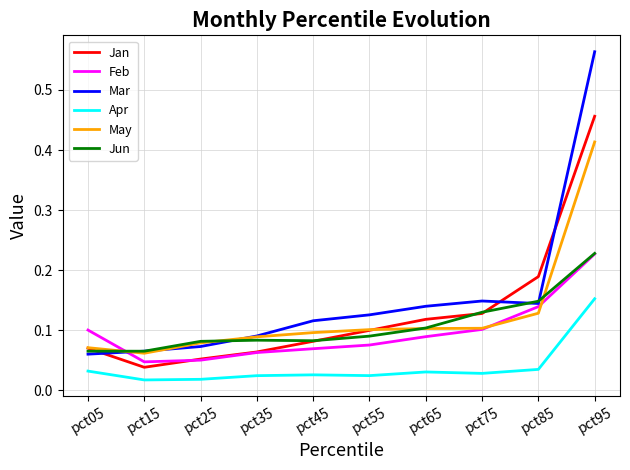

Is it true that Jun equals 0.1 at pct25?

True